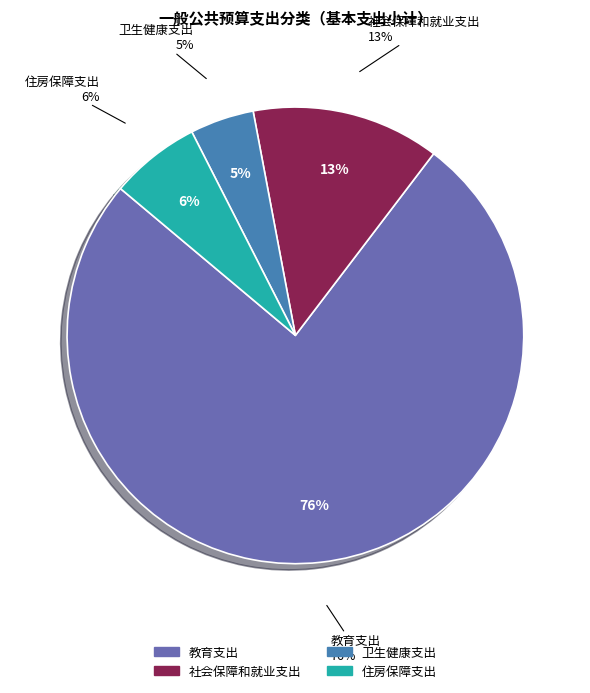

Is 住房保障支出 the majority of the pie?

No